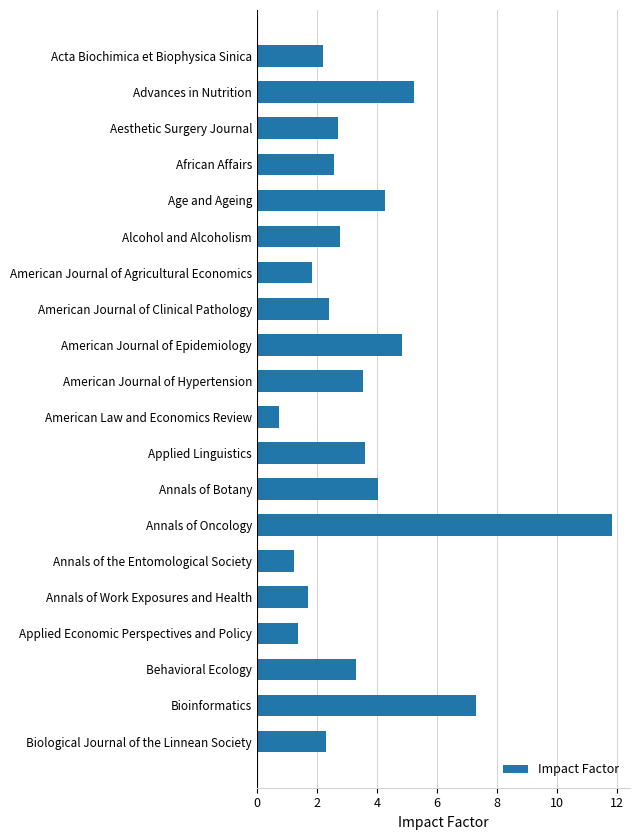

At which label is the value closest to 6?

Advances in Nutrition